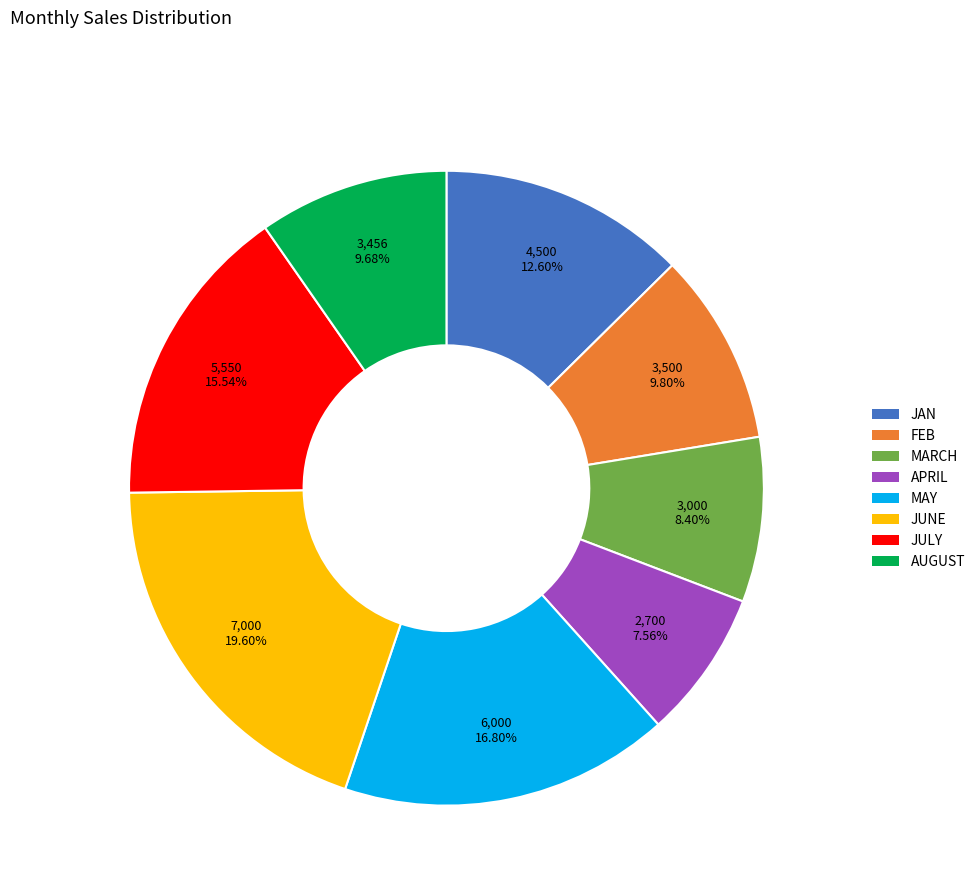

How much of the chart is everything except JULY?

84.5%